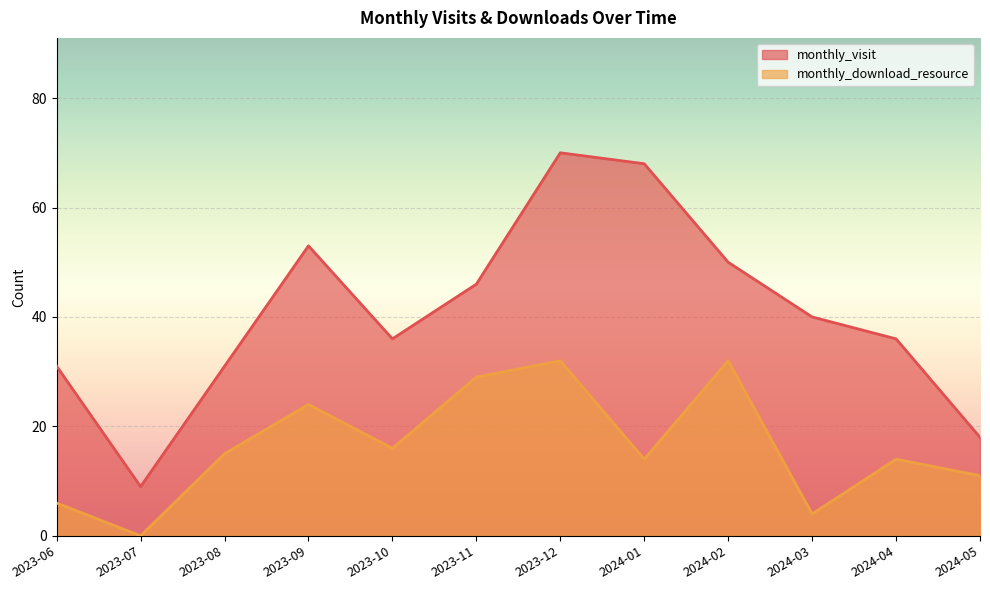

Rank the series by their average value, from highest to lowest.

monthly_visit, monthly_download_resource